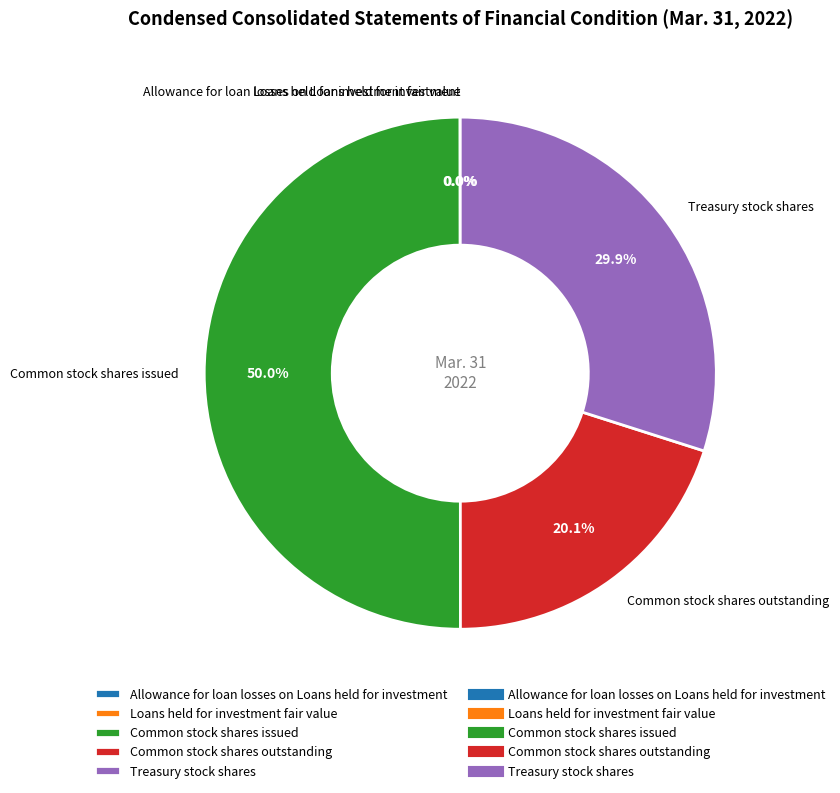

Which has a higher value, Common stock shares issued or Common stock shares outstanding?

Common stock shares issued